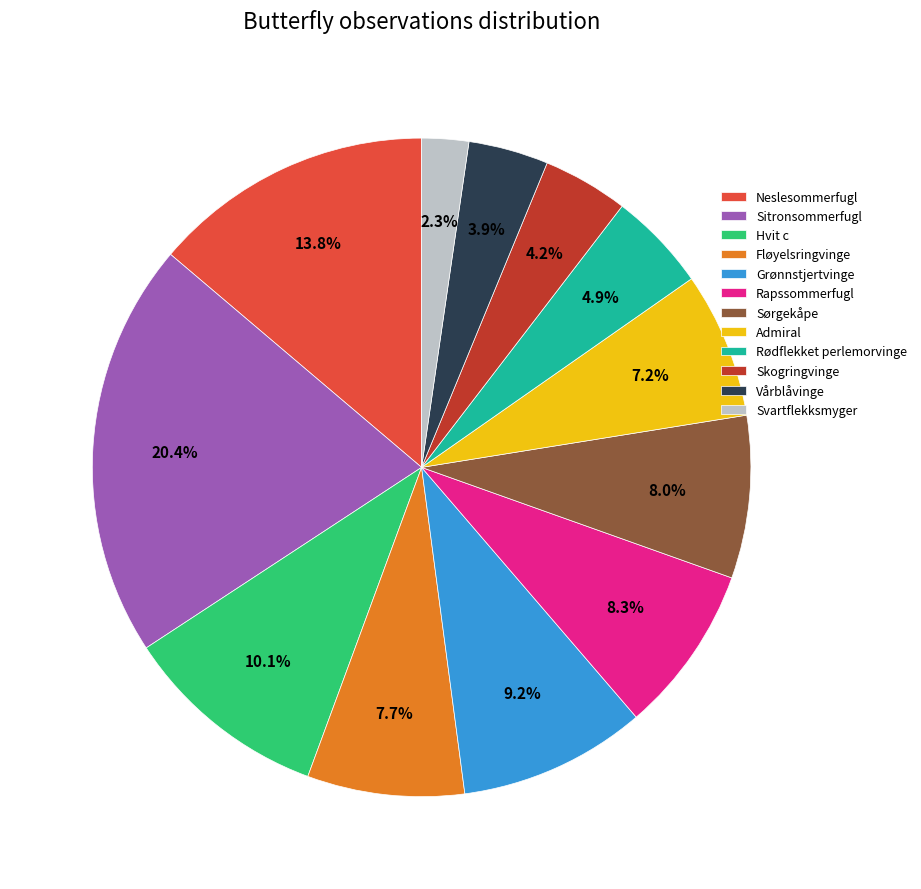

Which has a higher value, Sitronsommerfugl or Vårblåvinge?

Sitronsommerfugl